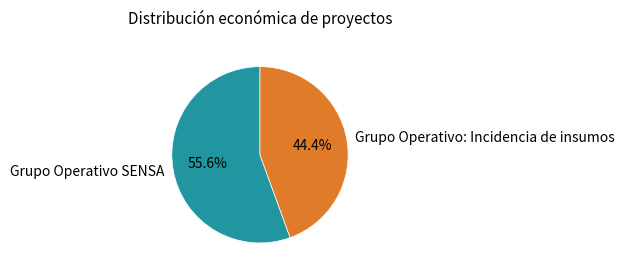

To the nearest percent, what is the average slice percentage?

50%